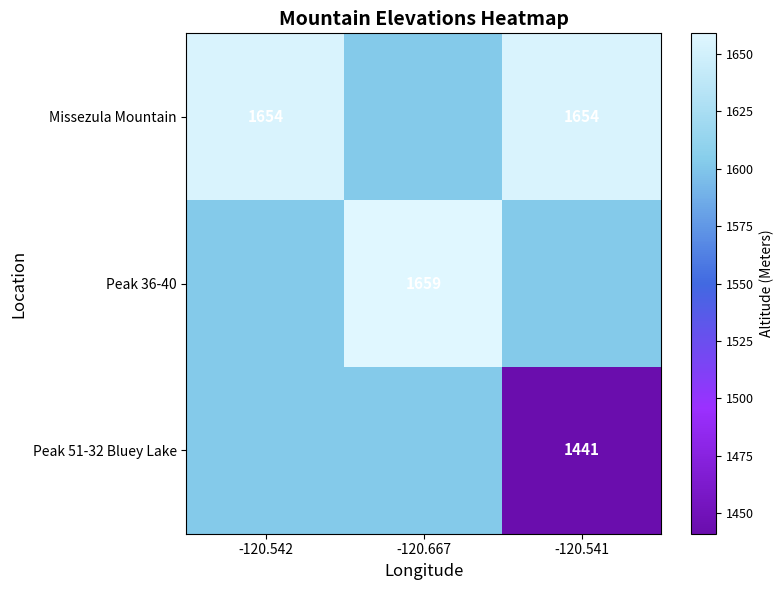

Is it true that Missezula Mountain equals 1654 at -120.542?

True